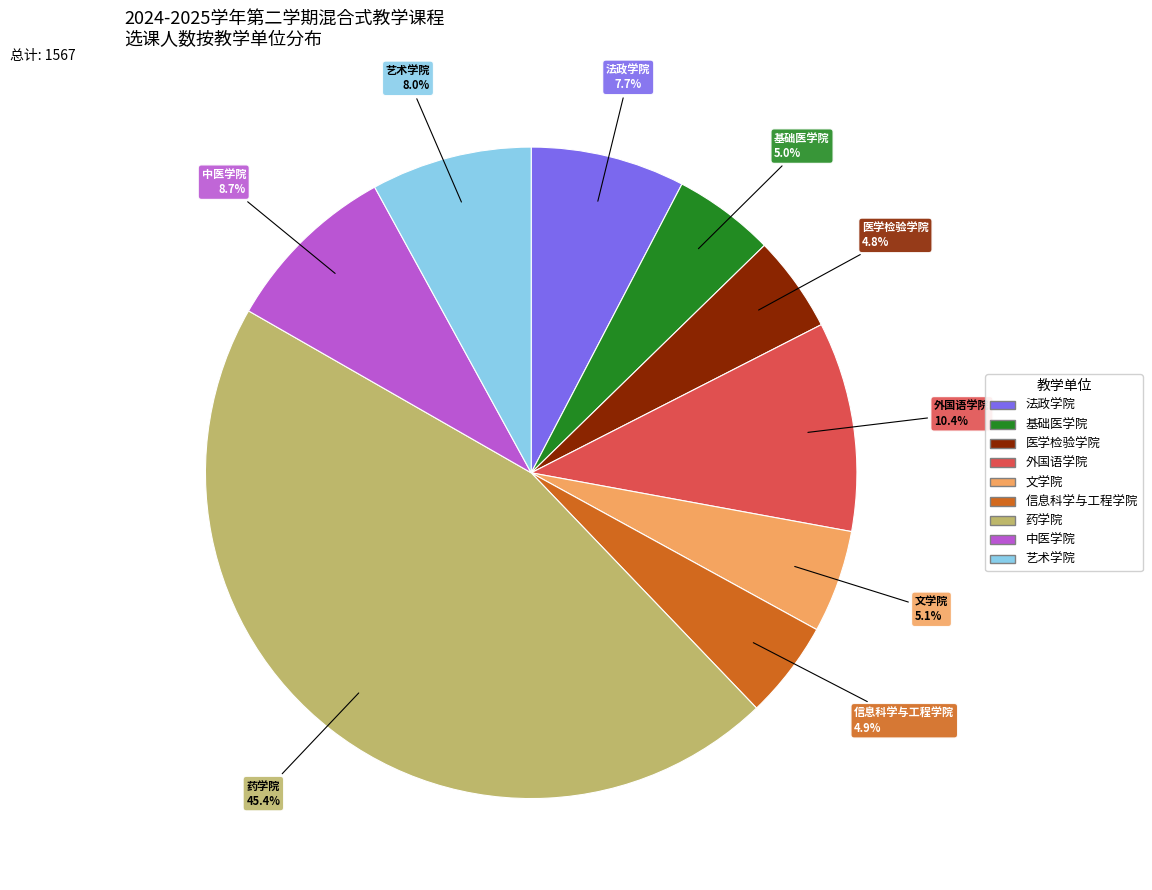

Count the number of slices in the pie.

9